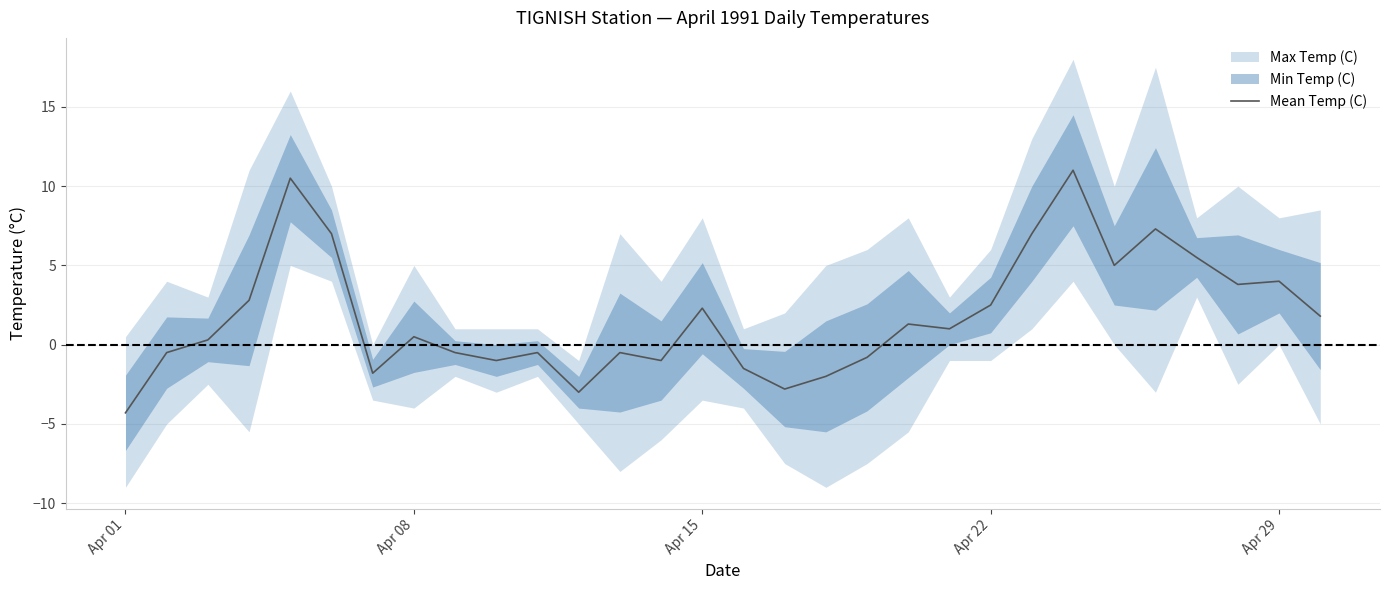

What is the minimum value for Mean Temp (C)?

-4.3